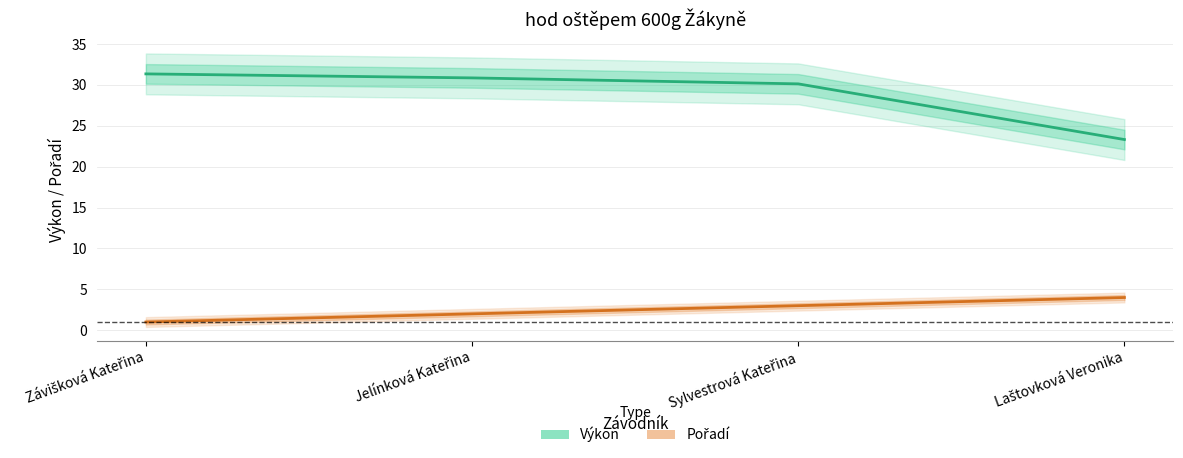

Reading right to left, list all the values displayed in this chart.

Výkon: 23.3	30.1	30.9	31.4
Pořadí: 4.0	3.0	2.0	1.0